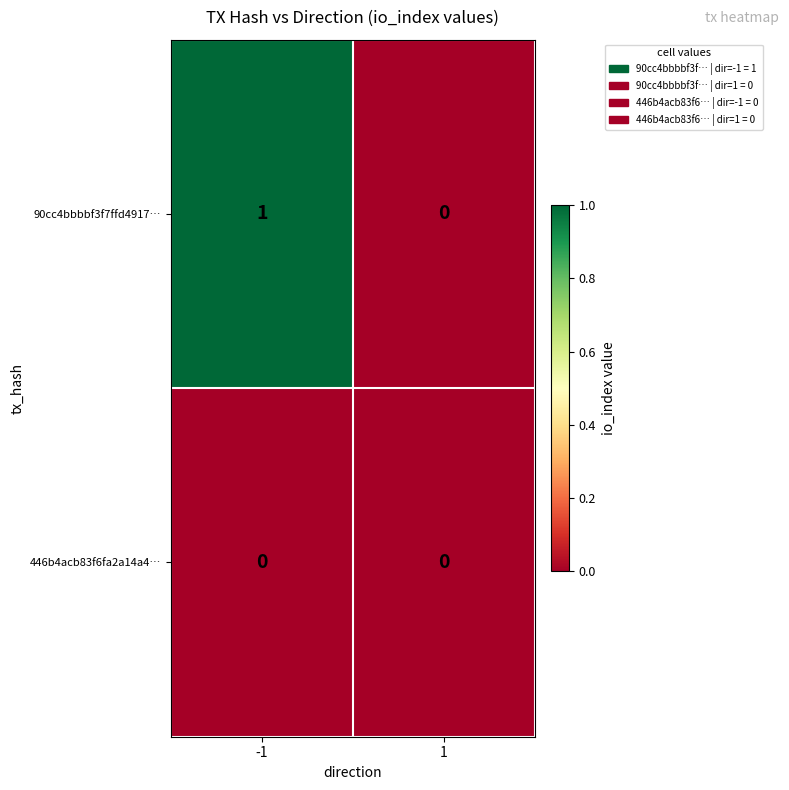

The 446b4acb83f6fa2a14a4… series shows 0 at 1. True or false?

True